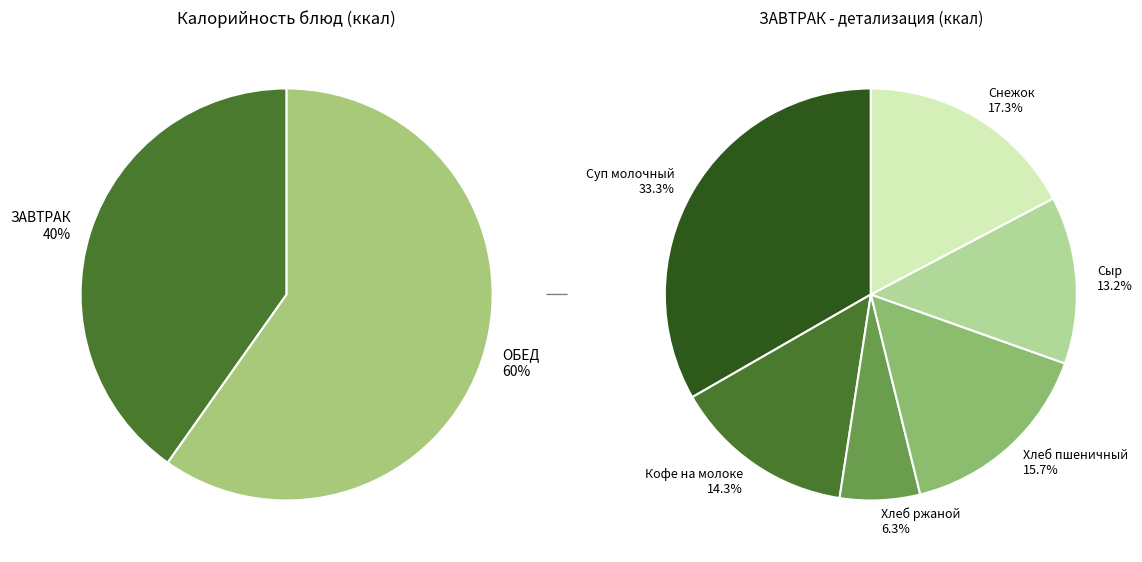

The ЗАВТРАК slice represents 52% of the pie. True or false?

False